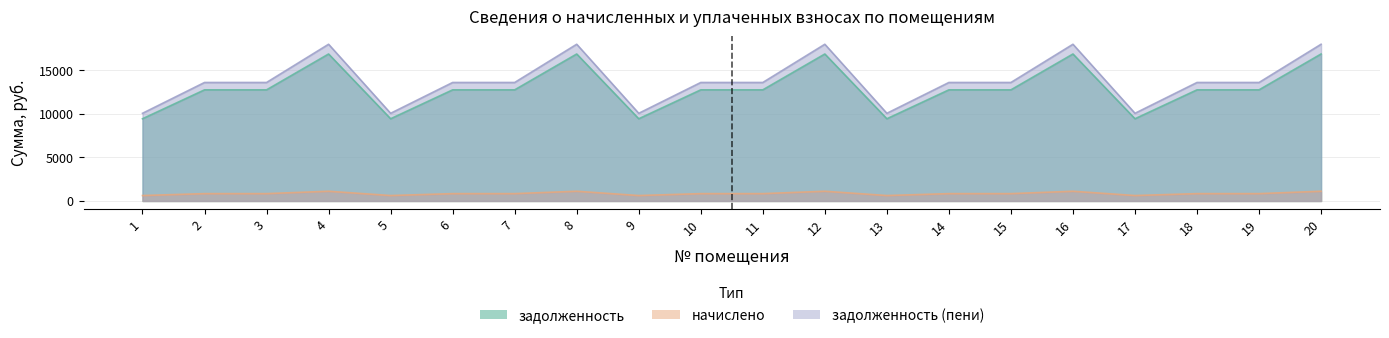

What is the value of the задолженность (пени) point at the 7th from the left?

13581.0